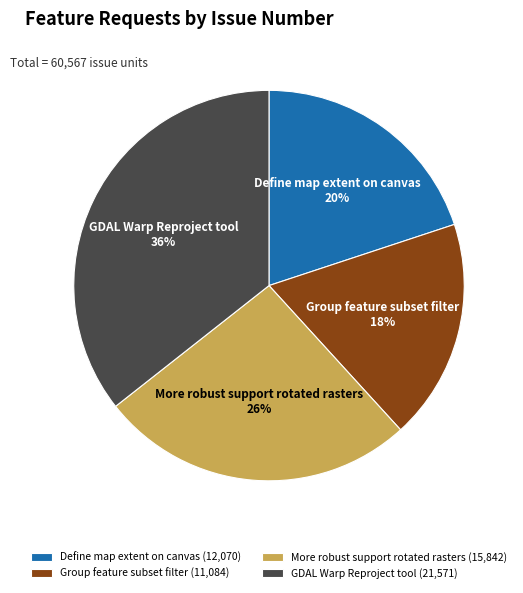

Approximately how many times larger is the value at More robust support rotated rasters compared to Group feature subset filter?

1.4